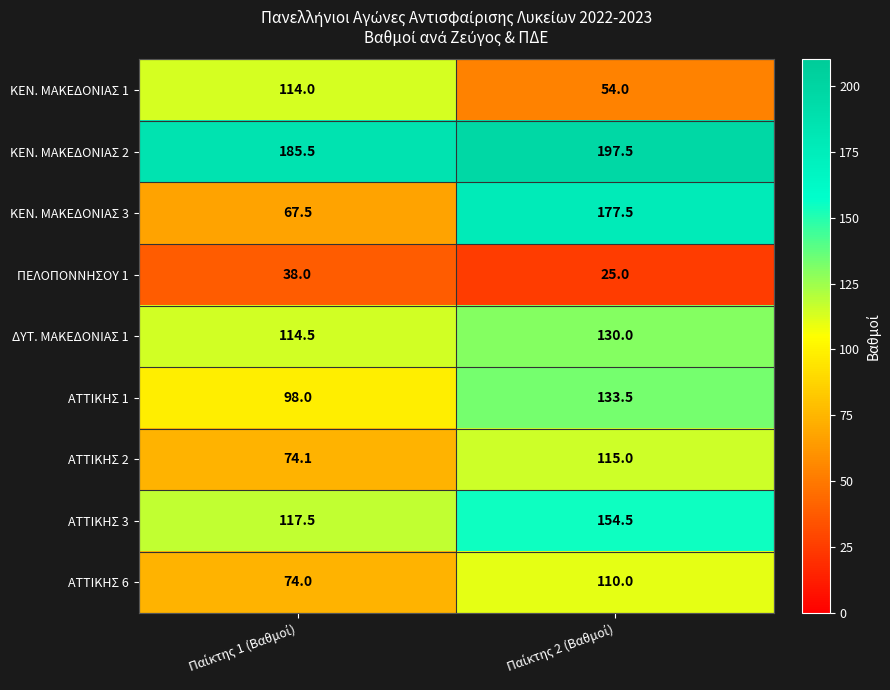

Which series has the widest spread of values?

ΚΕΝ. ΜΑΚΕΔΟΝΙΑΣ 3